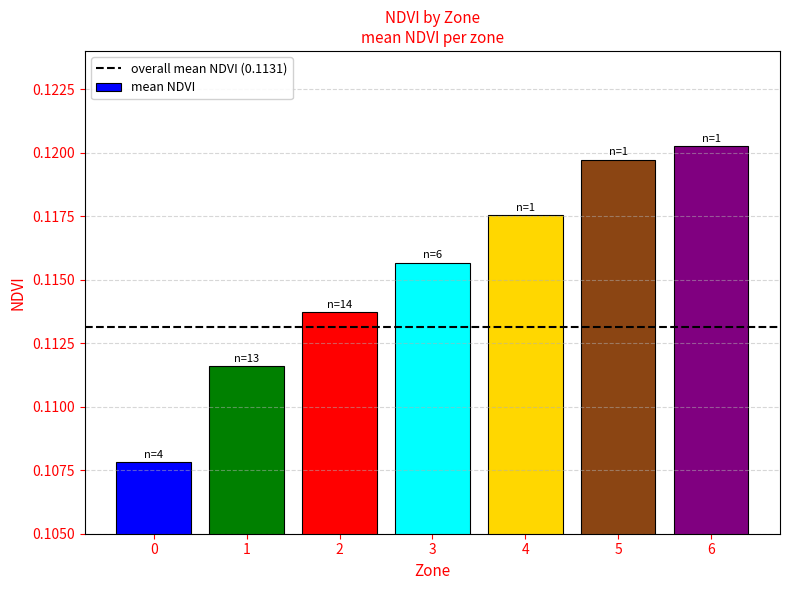

Which category has the highest value across all series?

6